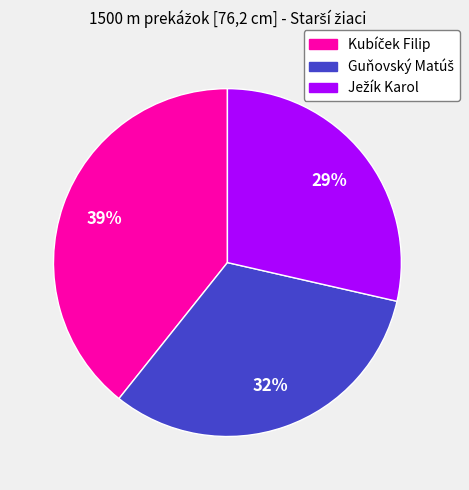

Is there any slice that represents more than half of the pie?

No